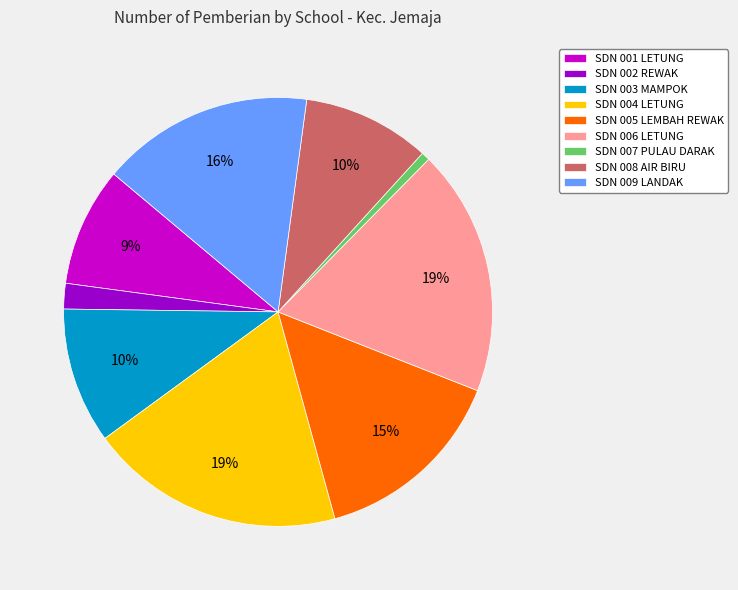

What is the ratio of the value at SDN 001 LETUNG to the value at SDN 006 LETUNG?

0.5